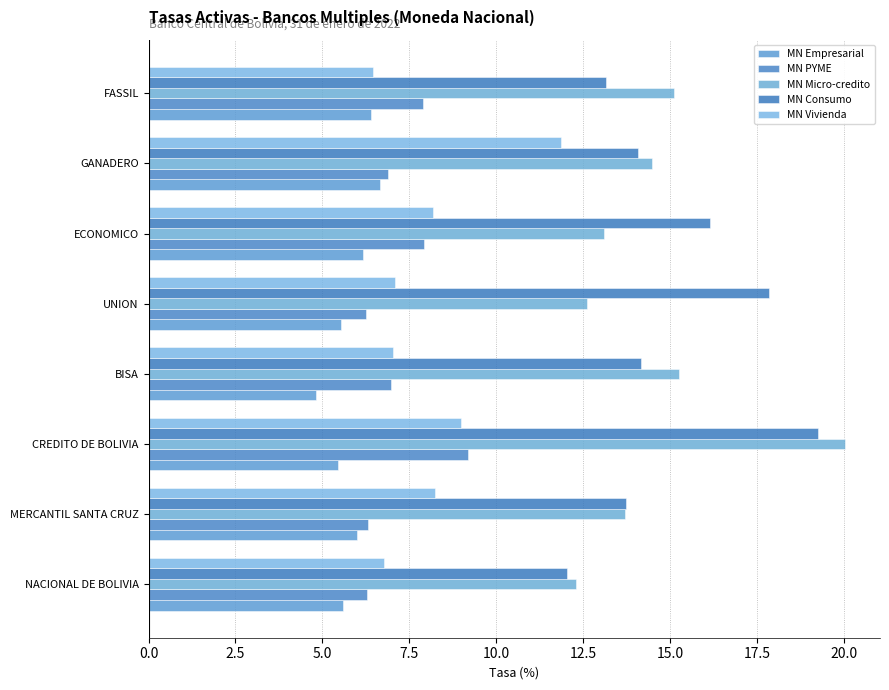

At which label is MN Empresarial closest to 5?

BISA